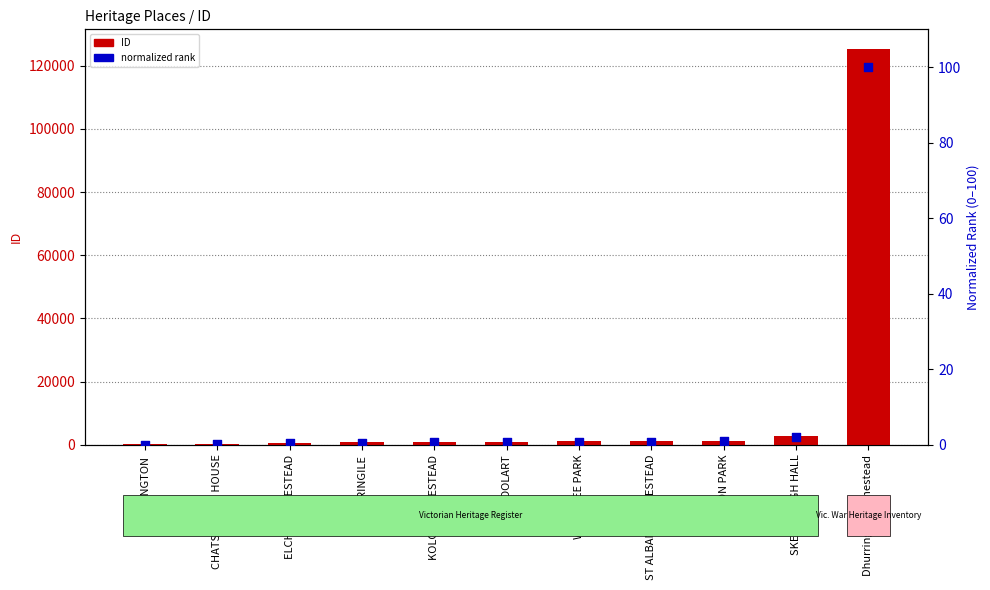

At how many categories does at least one series exceed 117478?

1